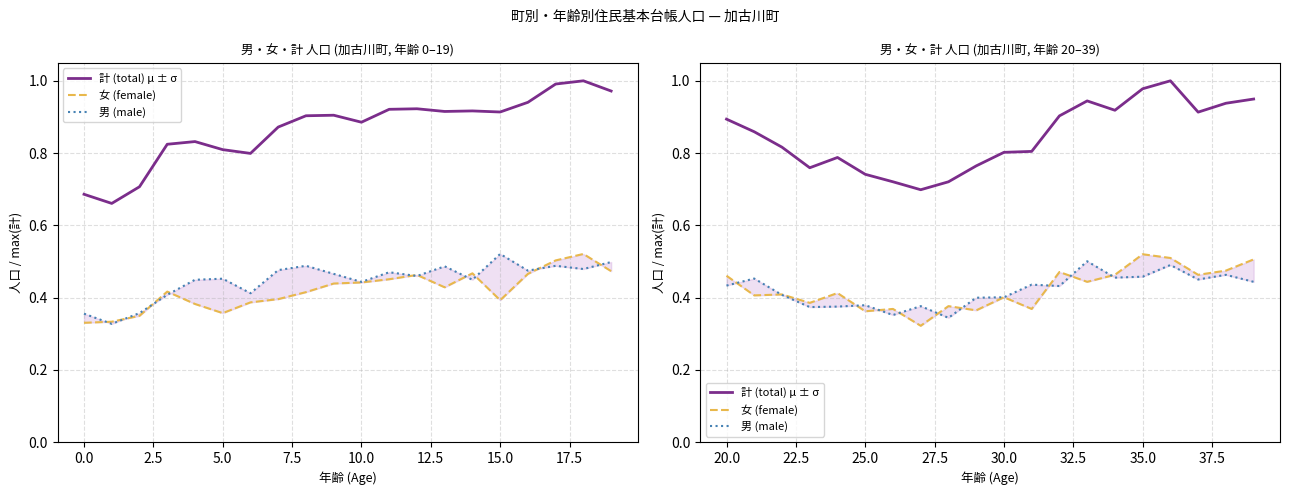

In 女 (female), how many points are lower than both neighbors (excluding endpoints)?

8